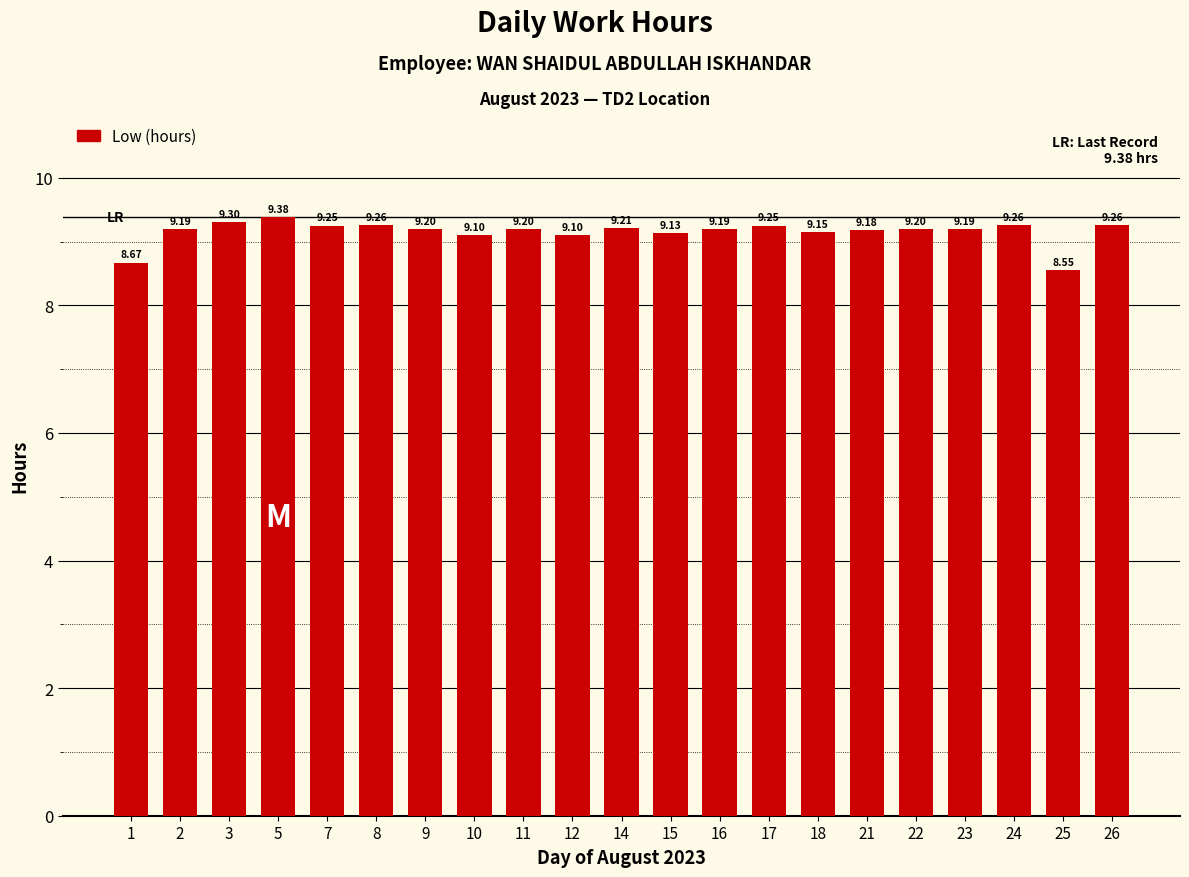

At which label is the value closest to 8?

25